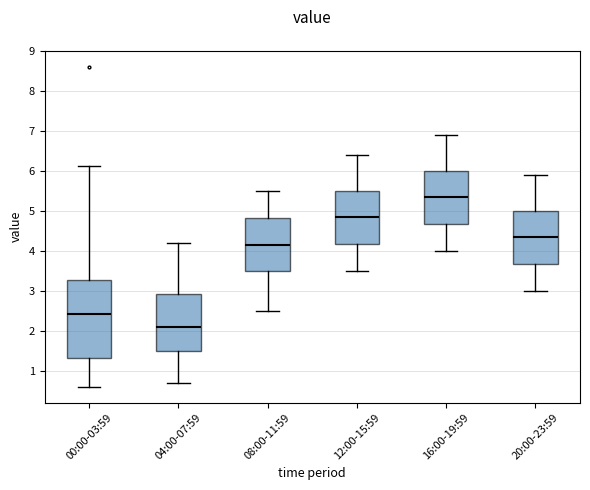

Where does the median line of the box for 20:00-23:59 sit on the y-axis? The values are not printed on the chart, so give them approximately, as read against the axis.

4.4